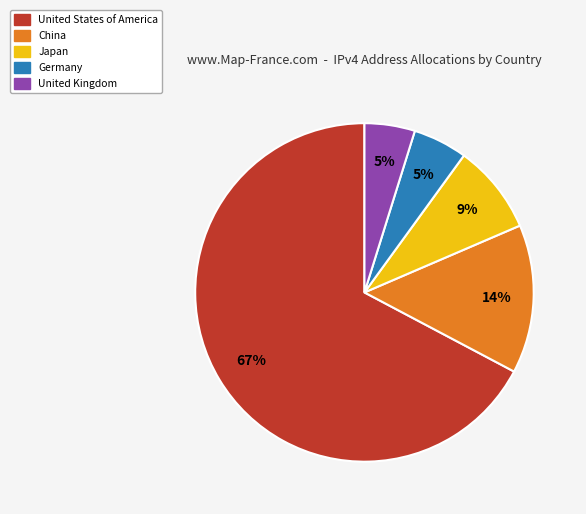

The China slice represents 23% of the pie. True or false?

False